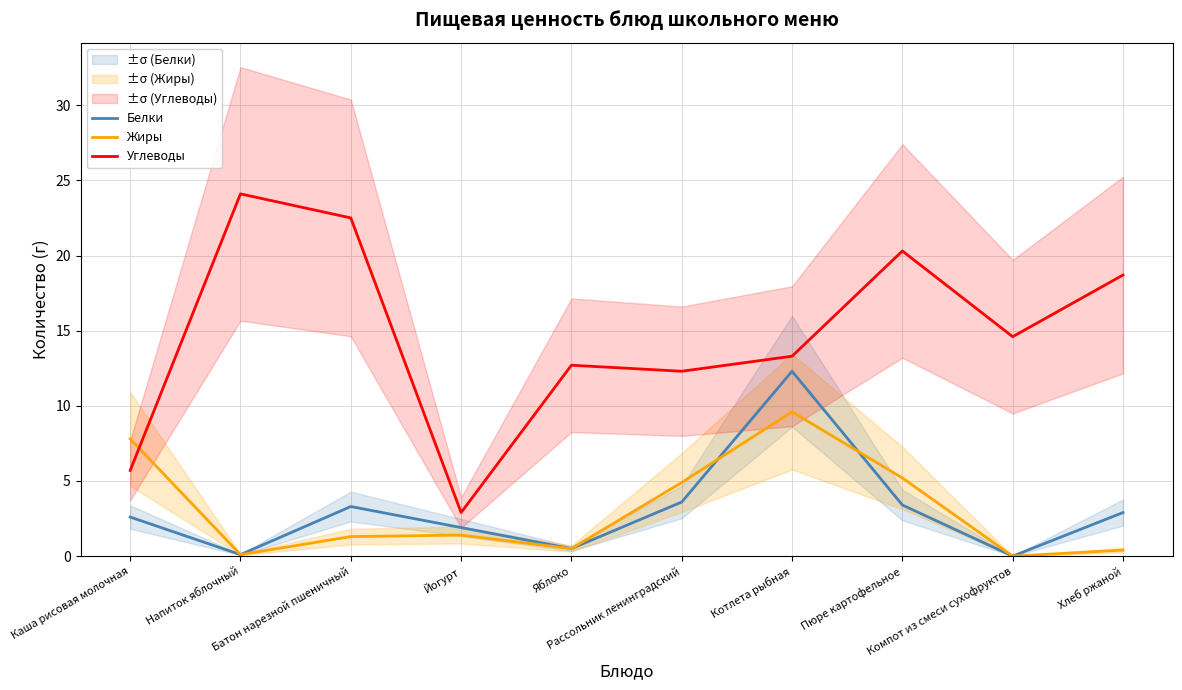

What is the label of the 8th point from the right?

Батон нарезной пшеничный